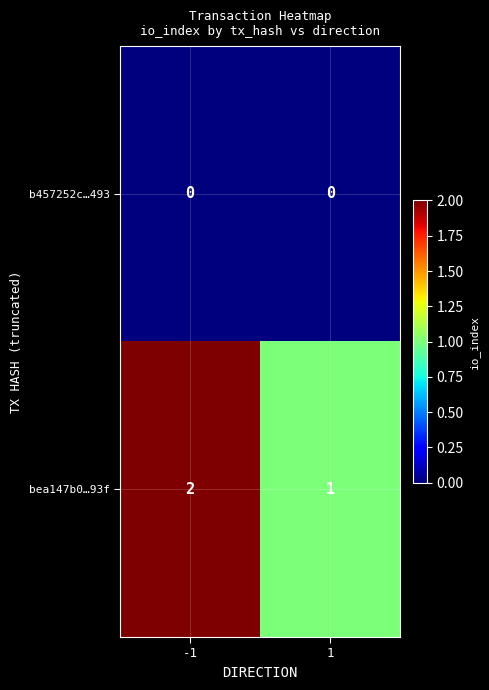

What is the sum of the bea147b0…93f values at 1 and -1?

3